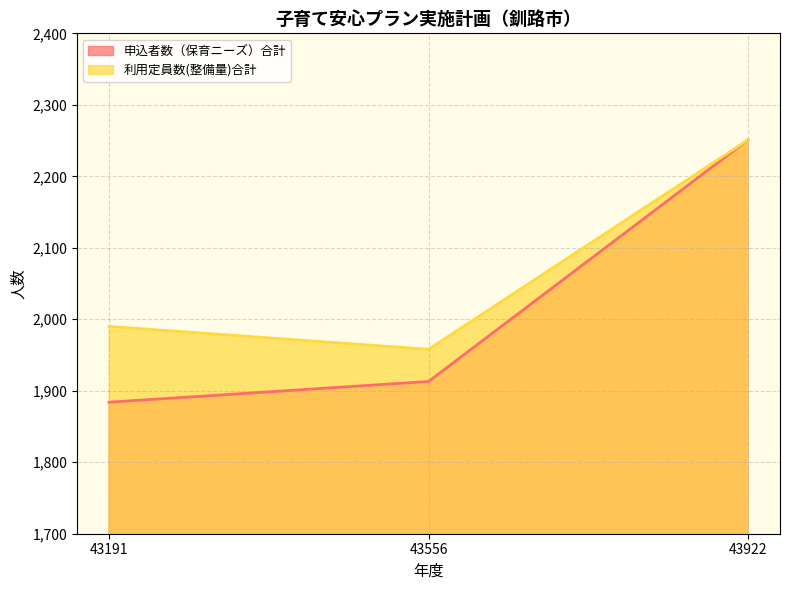

What is the difference between the highest and lowest values at 43191?

106